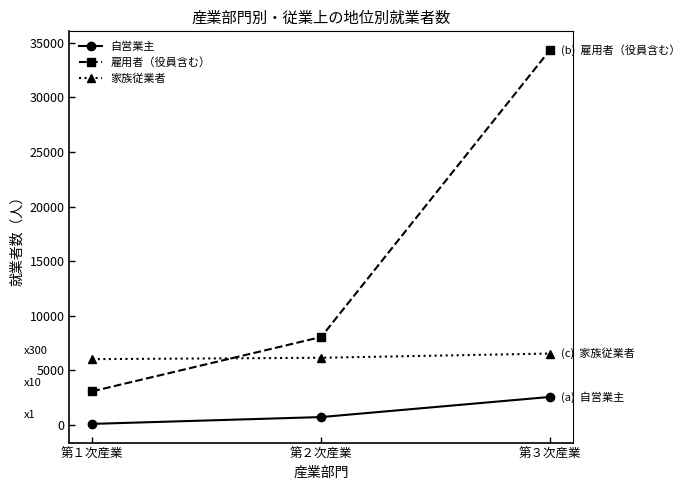

Is the value of 雇用者（役員含む） at 第２次産業 greater than the value of 家族従業者 at 第３次産業?

Yes